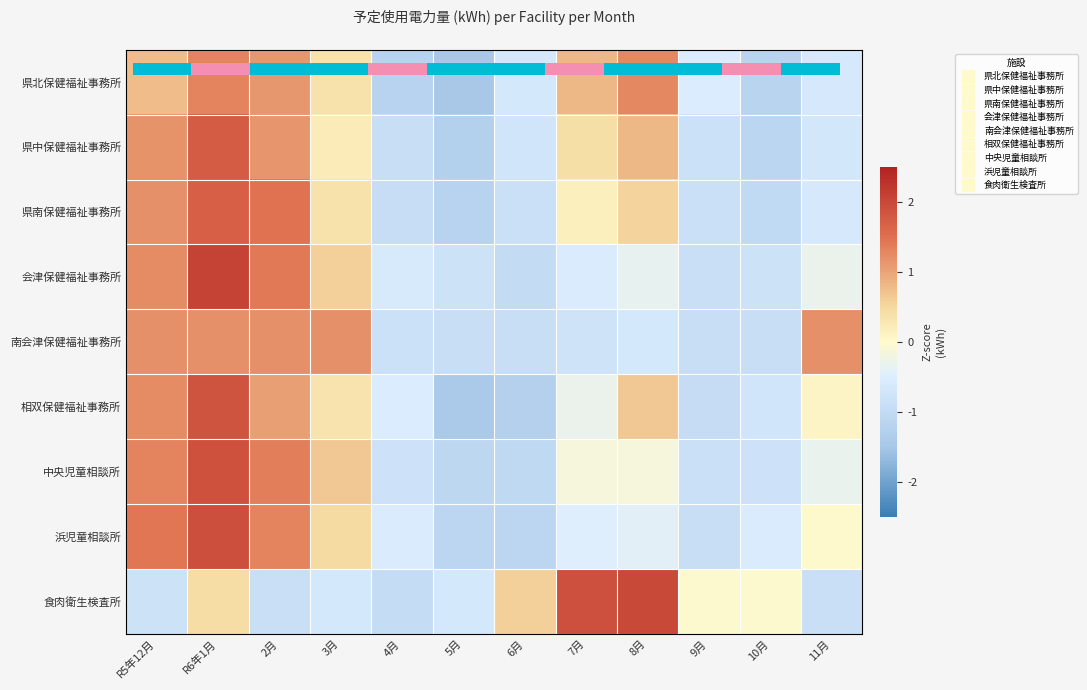

Rank the series by their maximum value, from lowest to highest.

南会津保健福祉事務所, 県北保健福祉事務所, 県南保健福祉事務所, 県中保健福祉事務所, 相双保健福祉事務所, 中央児童相談所, 浜児童相談所, 食肉衛生検査所, 会津保健福祉事務所